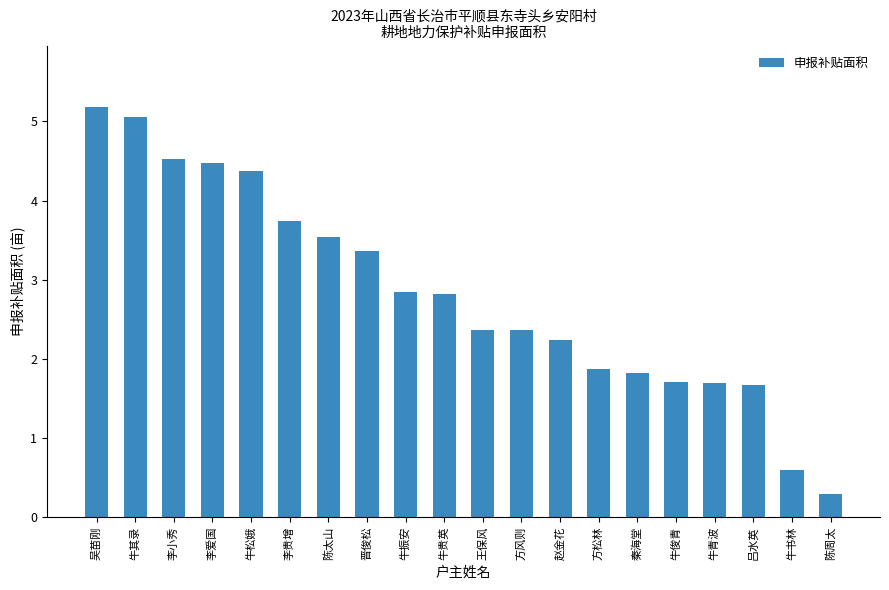

The value at 牛书林 is 0.6. True or false?

True